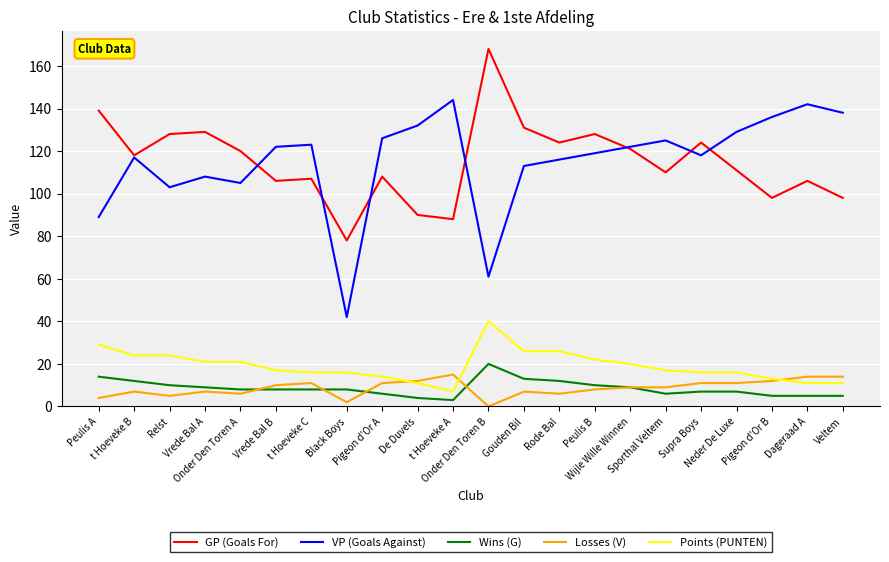

Which series has the largest range (max minus min)?

VP (Goals Against)